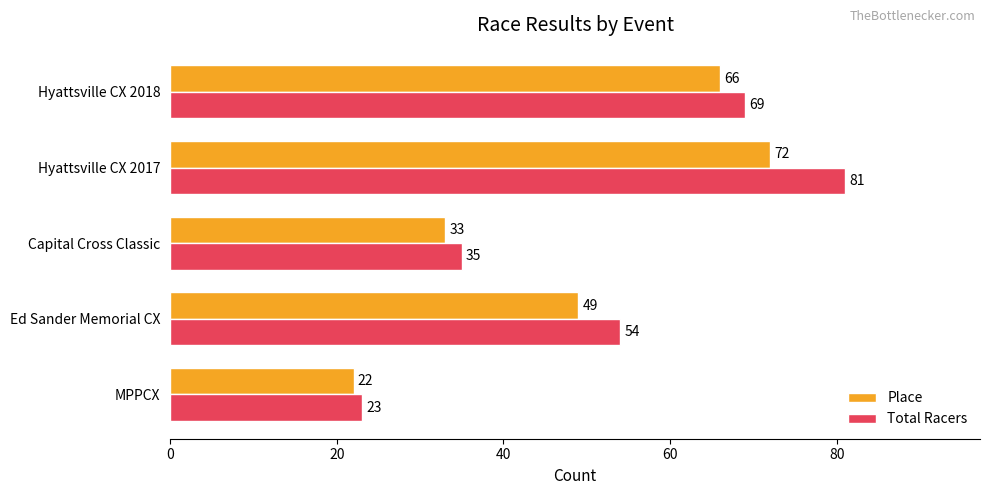

How many Total Racers values are between 35 and 69?

3